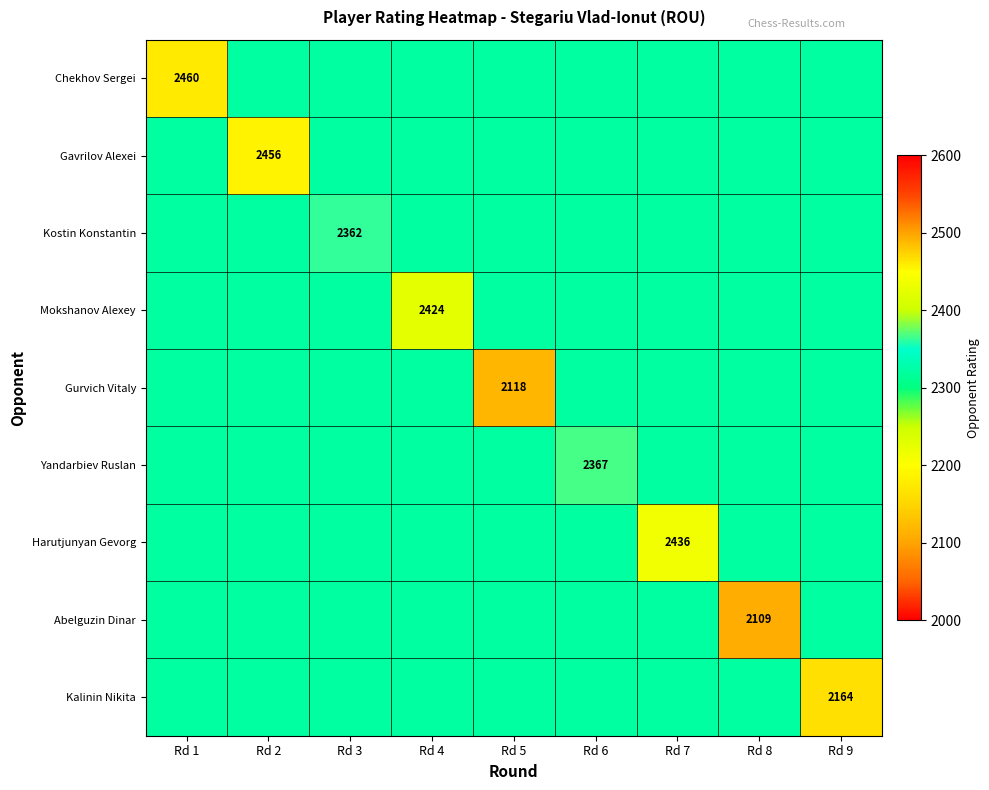

Rank the series at Rd 4 from highest to lowest value.

Mokshanov Alexey, Chekhov Sergei, Gavrilov Alexei, Kostin Konstantin, Gurvich Vitaly, Yandarbiev Ruslan, Harutjunyan Gevorg, Abelguzin Dinar, Kalinin Nikita